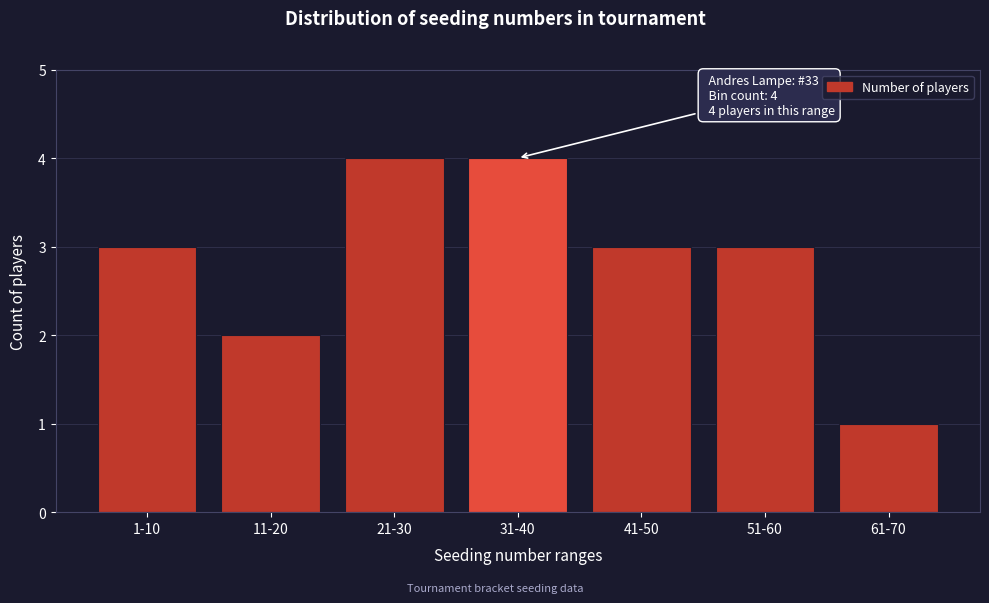

Reading right to left, list all the values displayed in this chart.

61-70=1	51-60=3	41-50=3	31-40=4	21-30=4	11-20=2	1-10=3